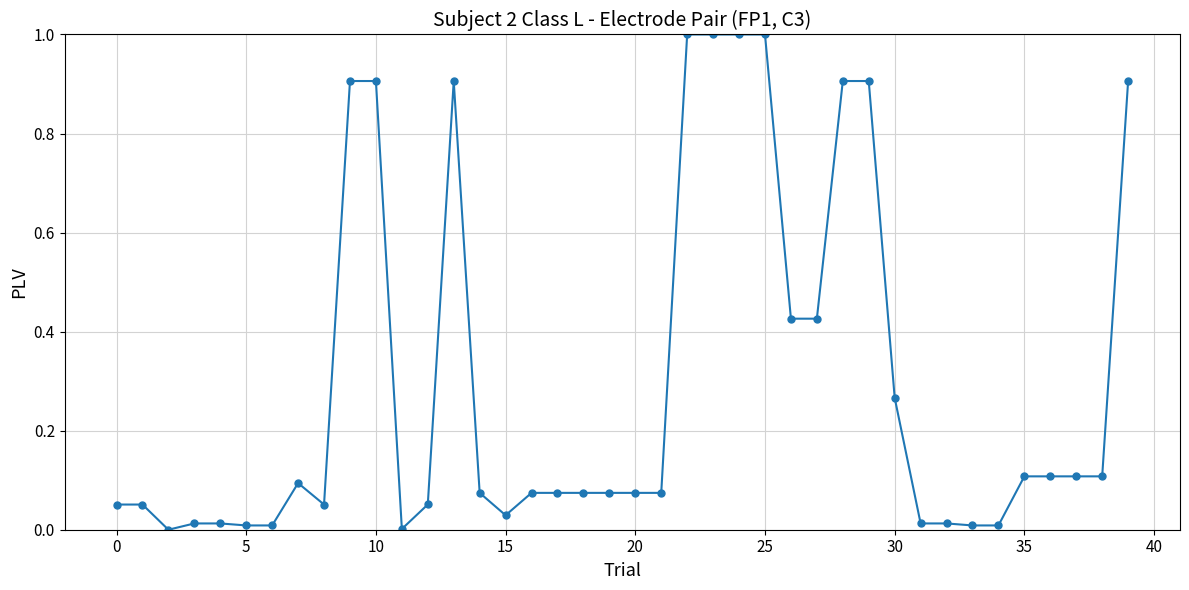

What is the difference between the second highest and second lowest values?

1.0